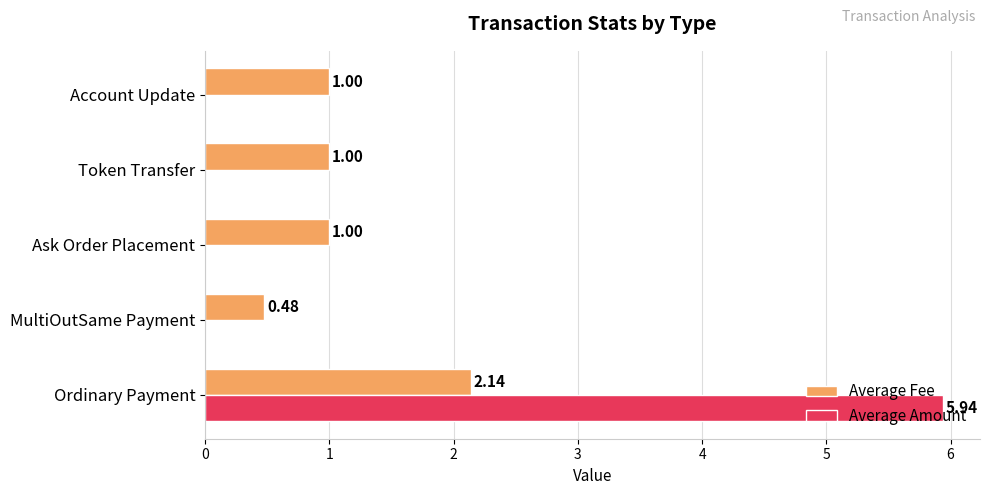

Which series has the largest total across all categories?

Average Amount